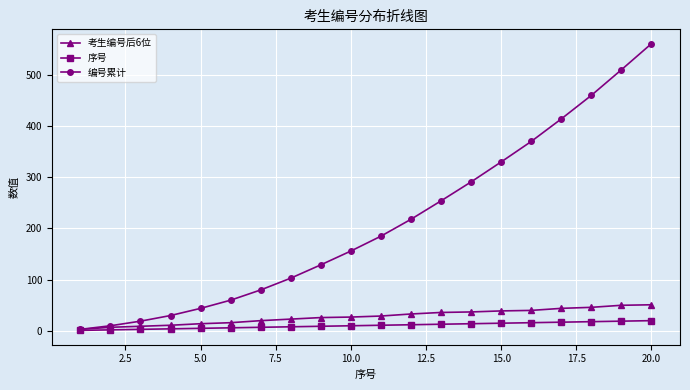

Which series has the widest spread of values?

编号累计